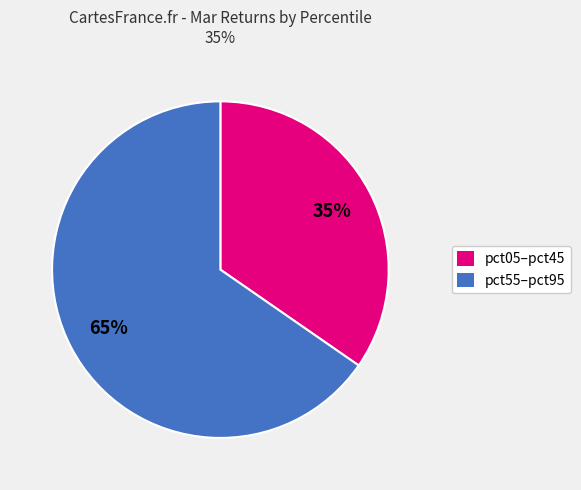

How many slices are in this pie chart?

2